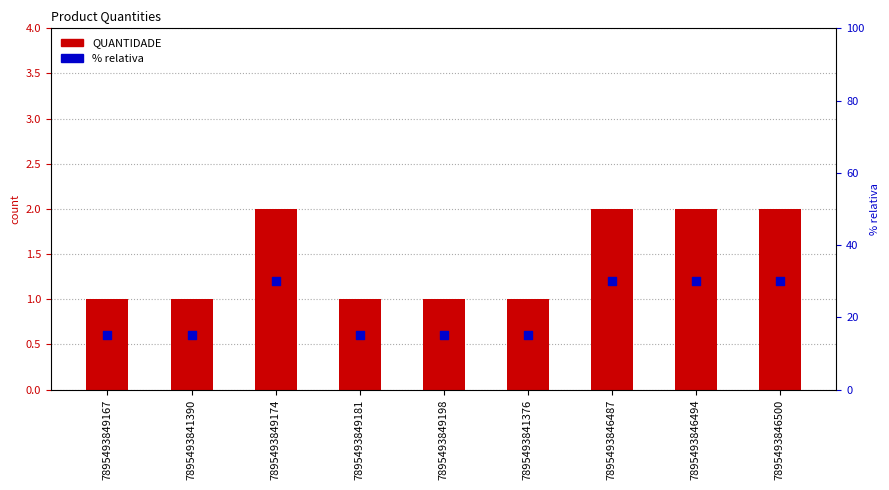

Is the value of % relativa at 7895493841376 greater than the value of QUANTIDADE at 7895493849174?

No